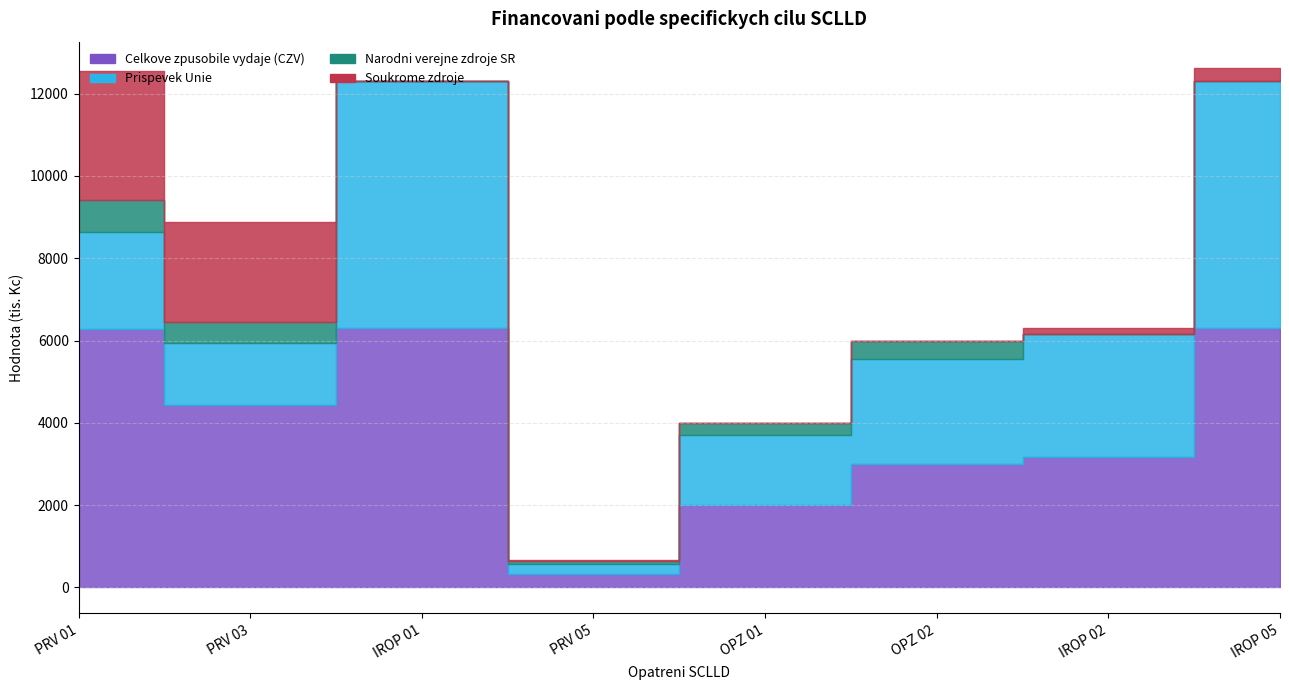

Between OPZ 01 and IROP 05, which series saw the biggest shift?

Celkove zpusobile vydaje (CZV)